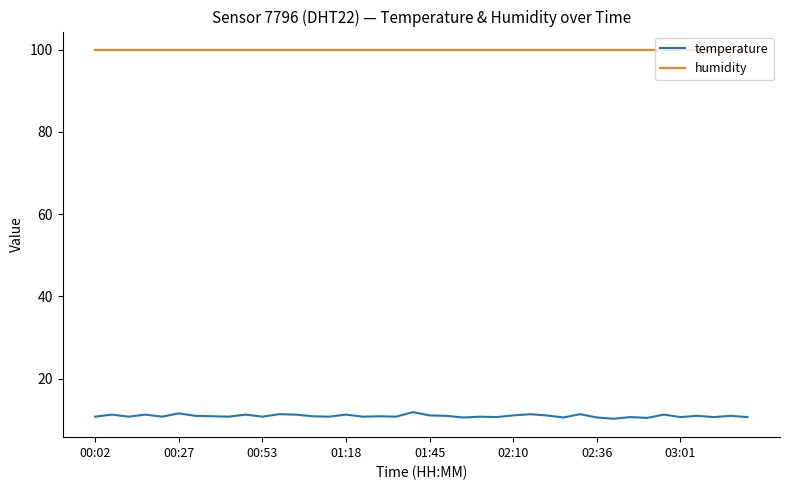

Rank the series by their maximum value, from lowest to highest.

temperature, humidity